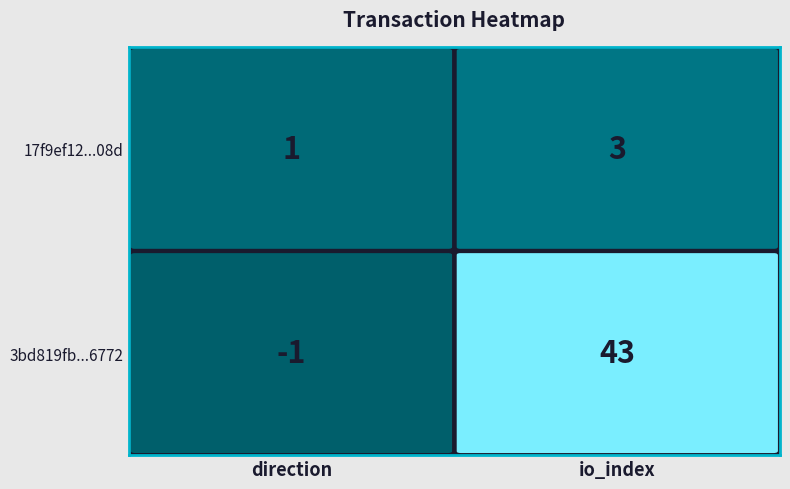

Read the 3bd819fb...6772 value at io_index.

43